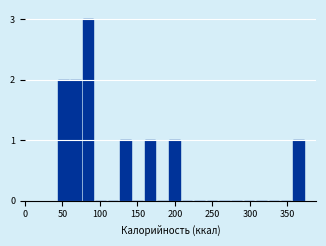

Around what value on the x-axis is the tallest bar? Give the approximate position of its centre, as read against the axis.

85